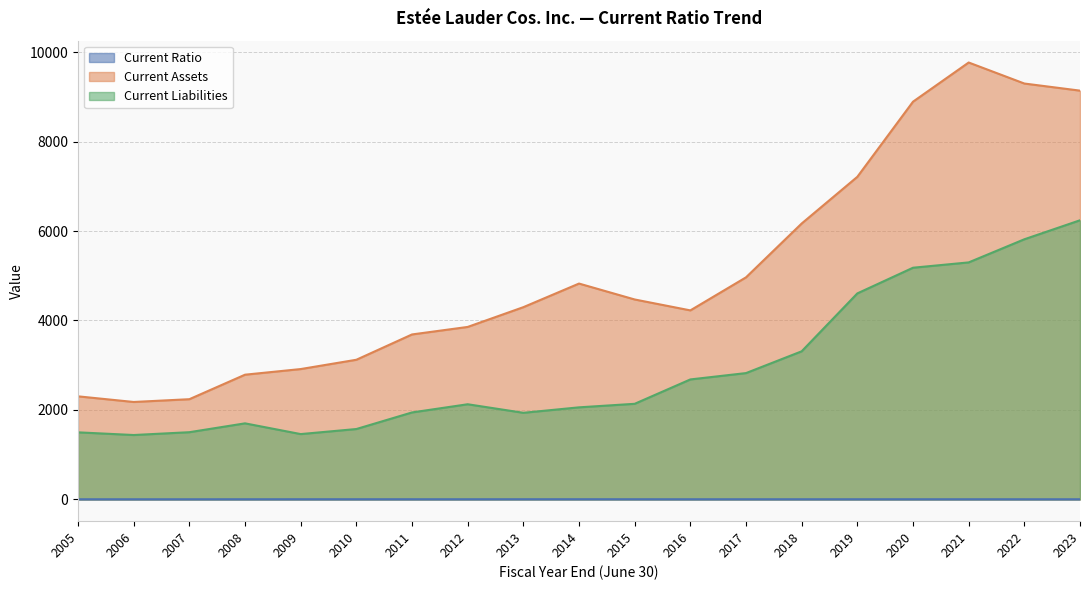

How many data points does each series have?

19